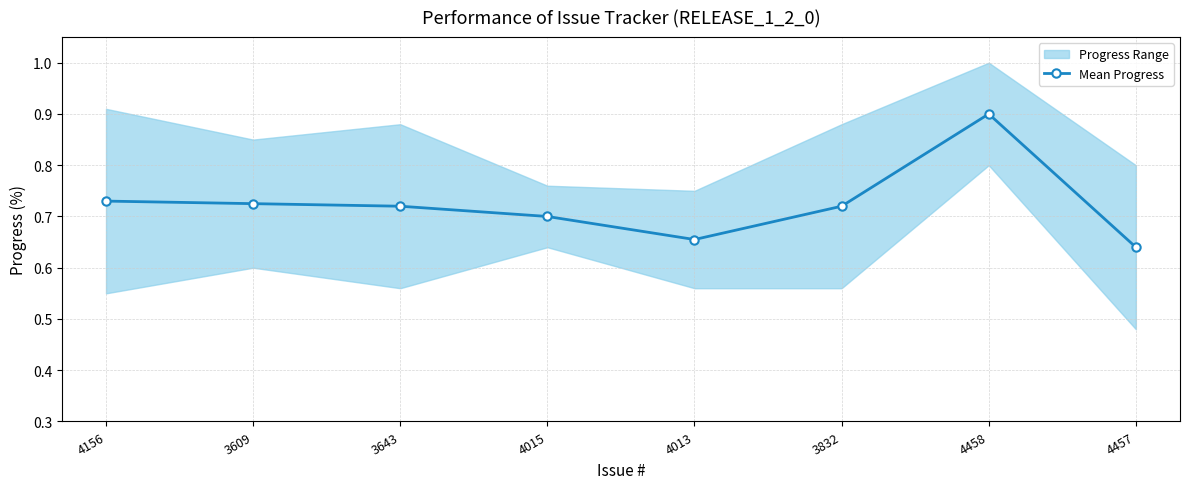

At which category does the chart reach its minimum across all series?

4457